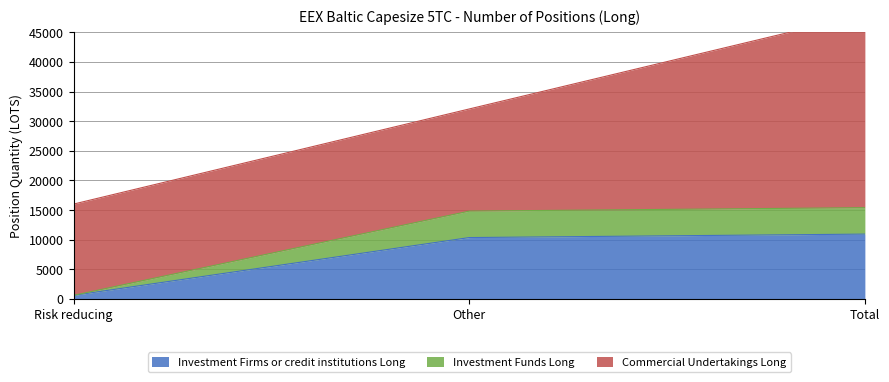

What is the difference between the maximum and minimum values in the Investment Firms or credit institutions Long series?

10342.9